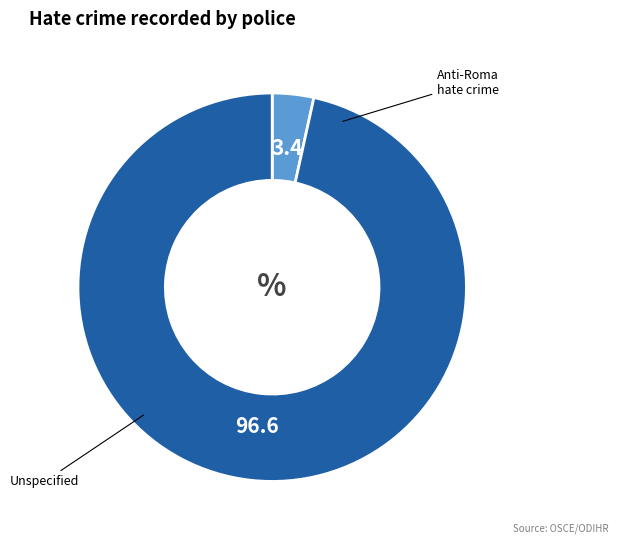

Is there any slice that represents more than half of the pie?

Yes